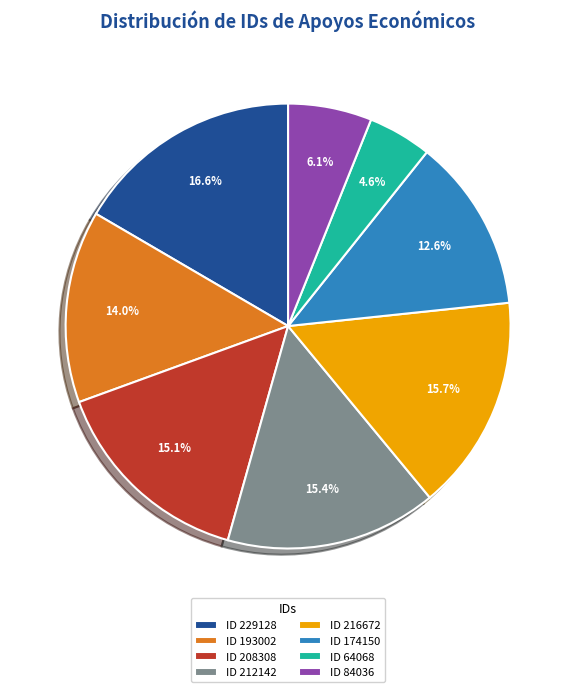

True or false: ID 174150 accounts for 13% of the total.

True